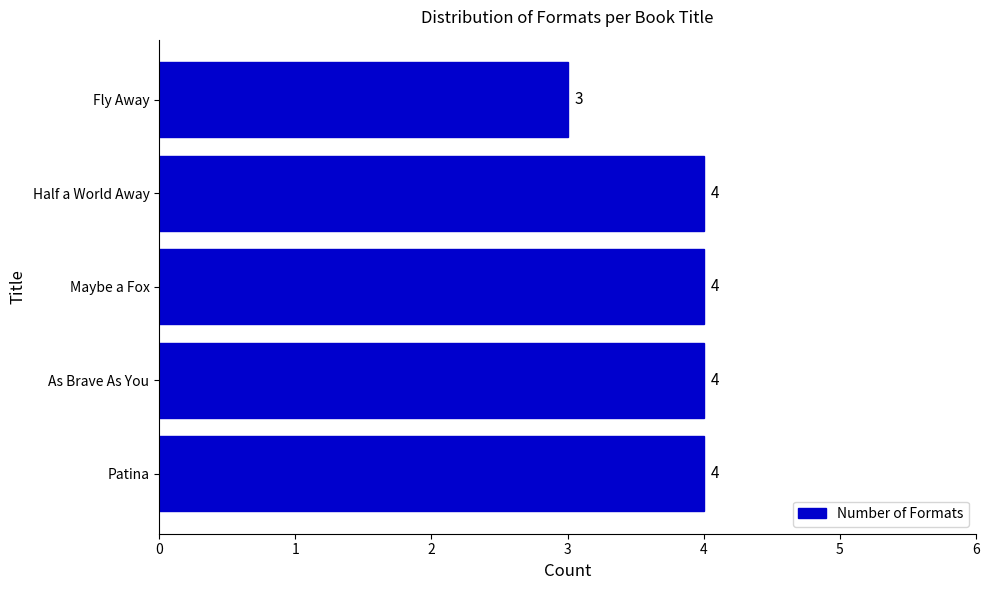

True or false: the data shows 4 at Half a World Away.

True